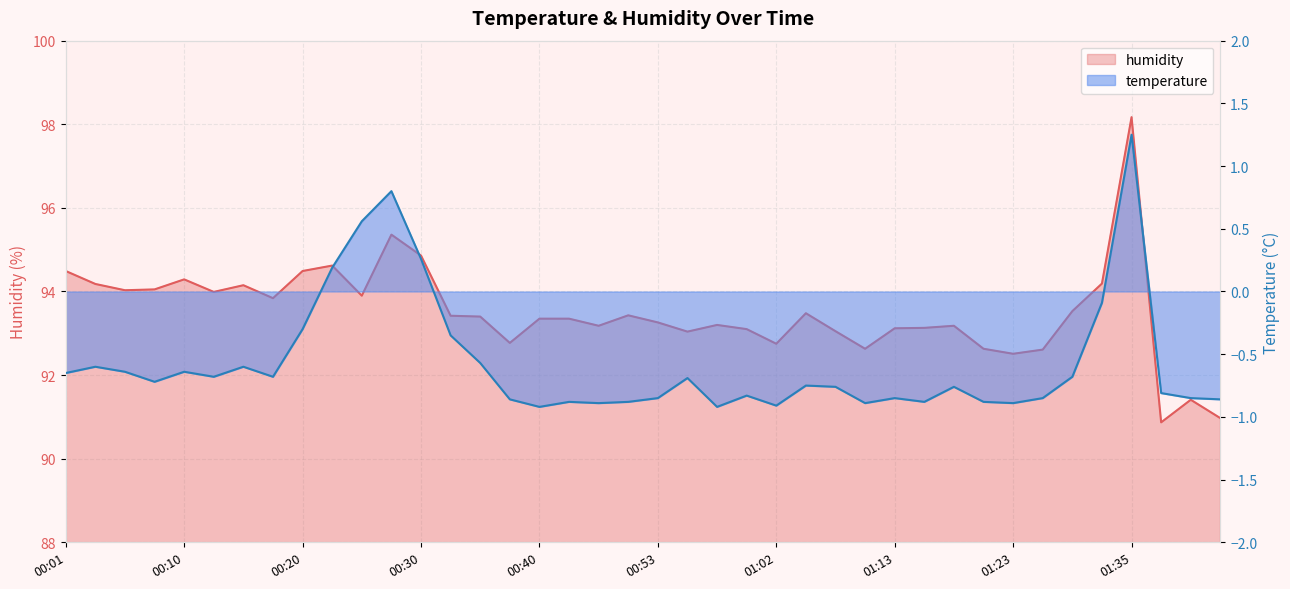

Approximately how many times larger is the value at 01:35 compared to 01:02?

1.1